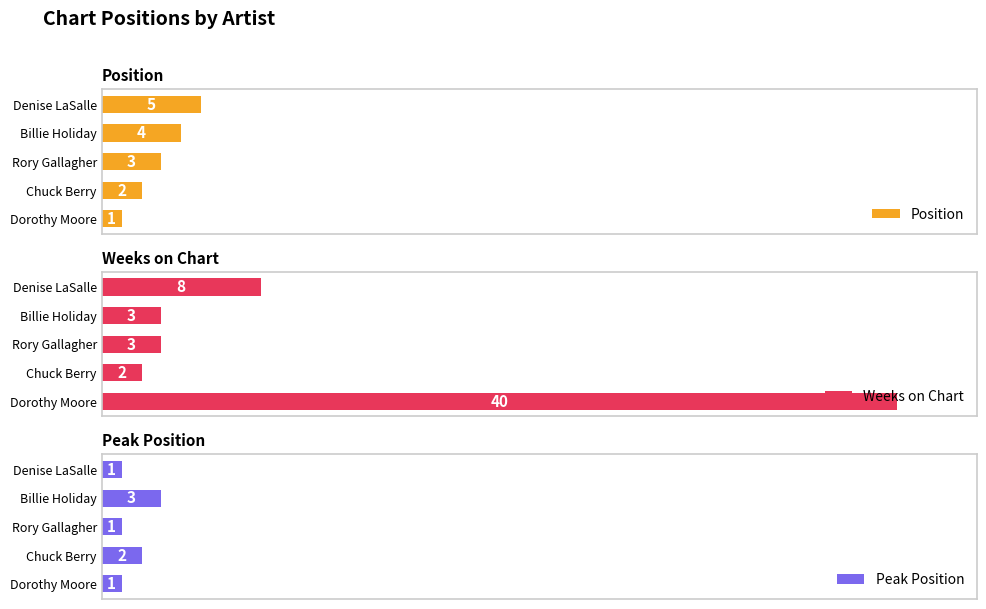

Which category has the lowest value in the Position series?

Dorothy Moore